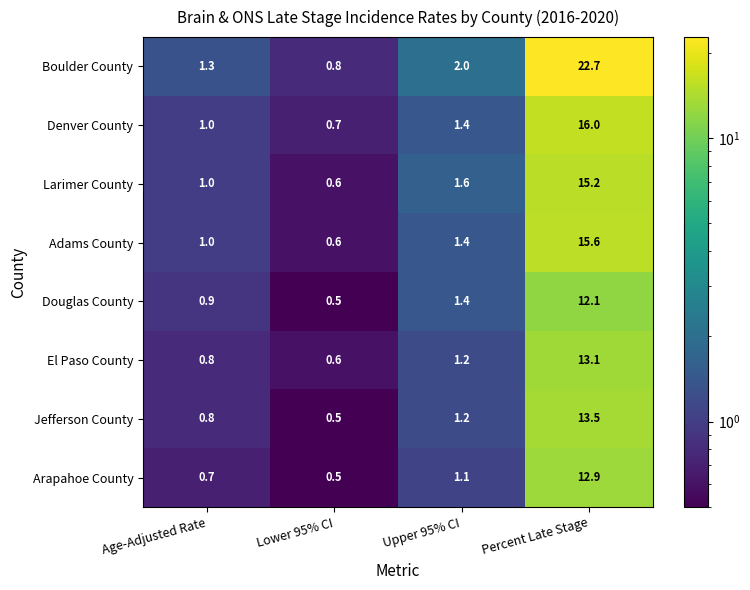

What is the difference between the highest and lowest values at Age-Adjusted Rate?

0.6